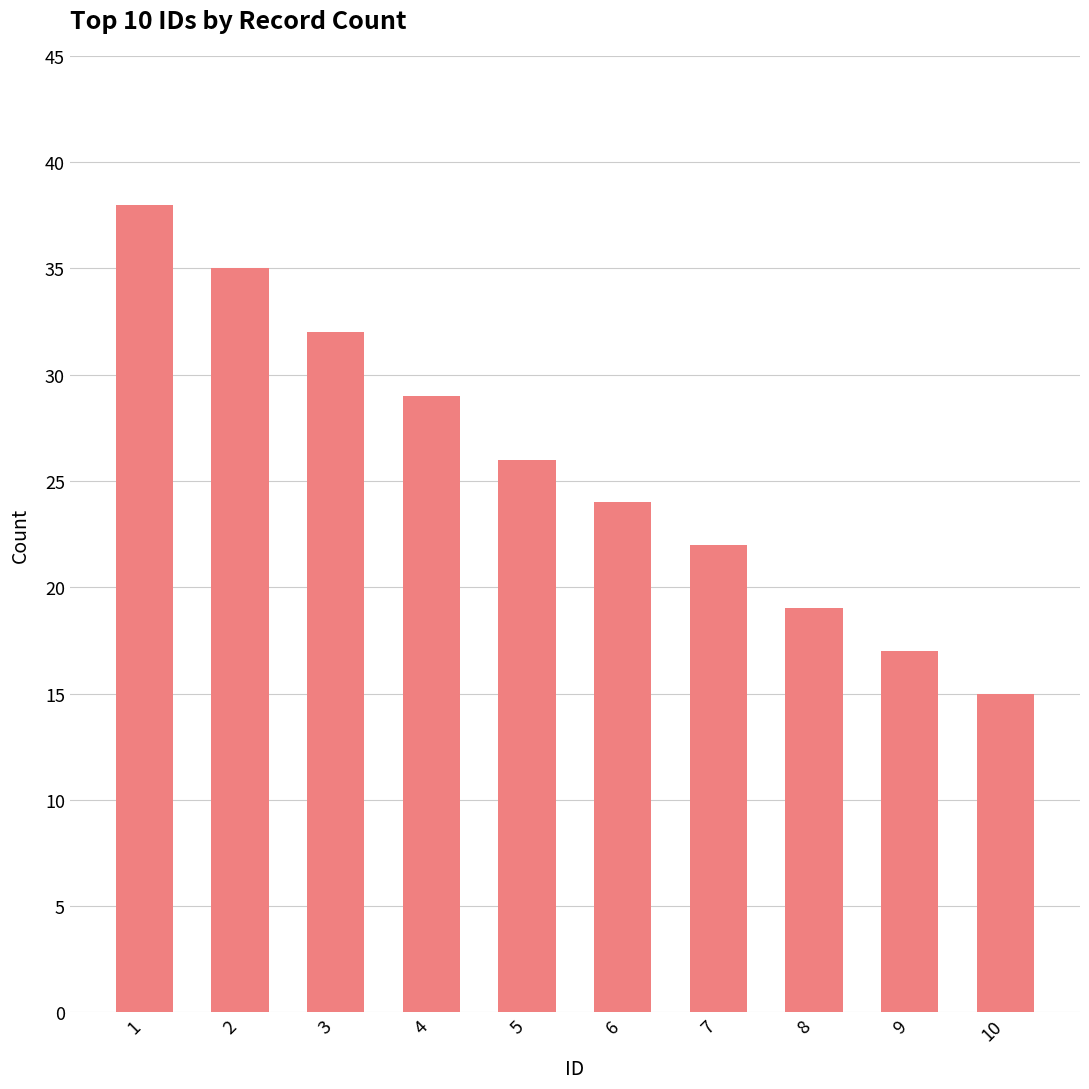

The value at 10 is 15. True or false?

True